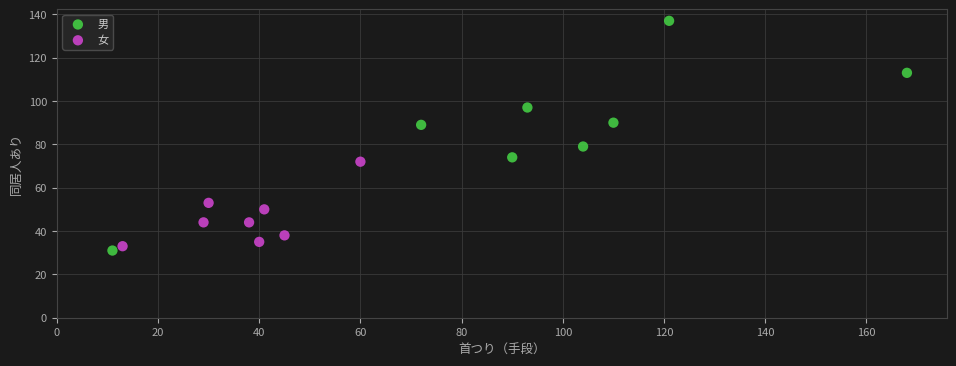

Which series contains the highest Y value?

男